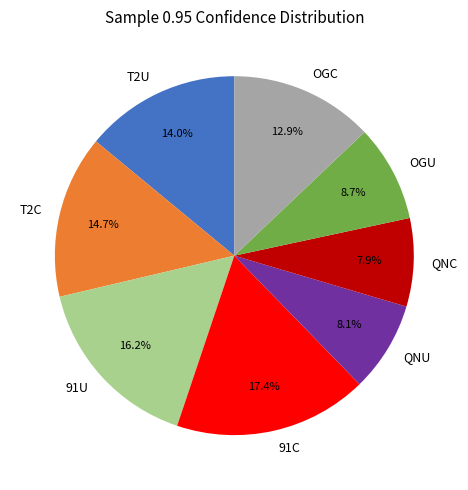

What portion of the pie excludes T2U?

86.0%